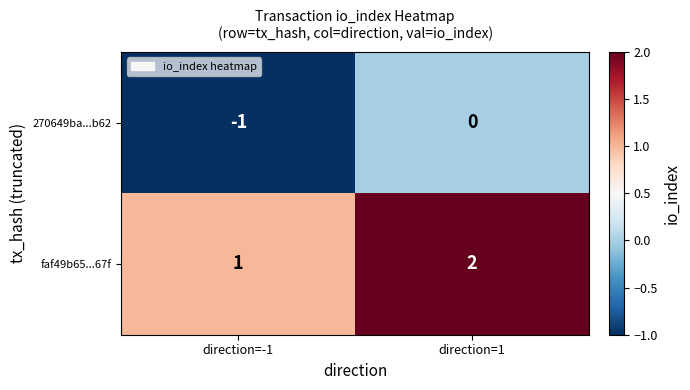

What is the sum of all faf49b65...67f values?

3